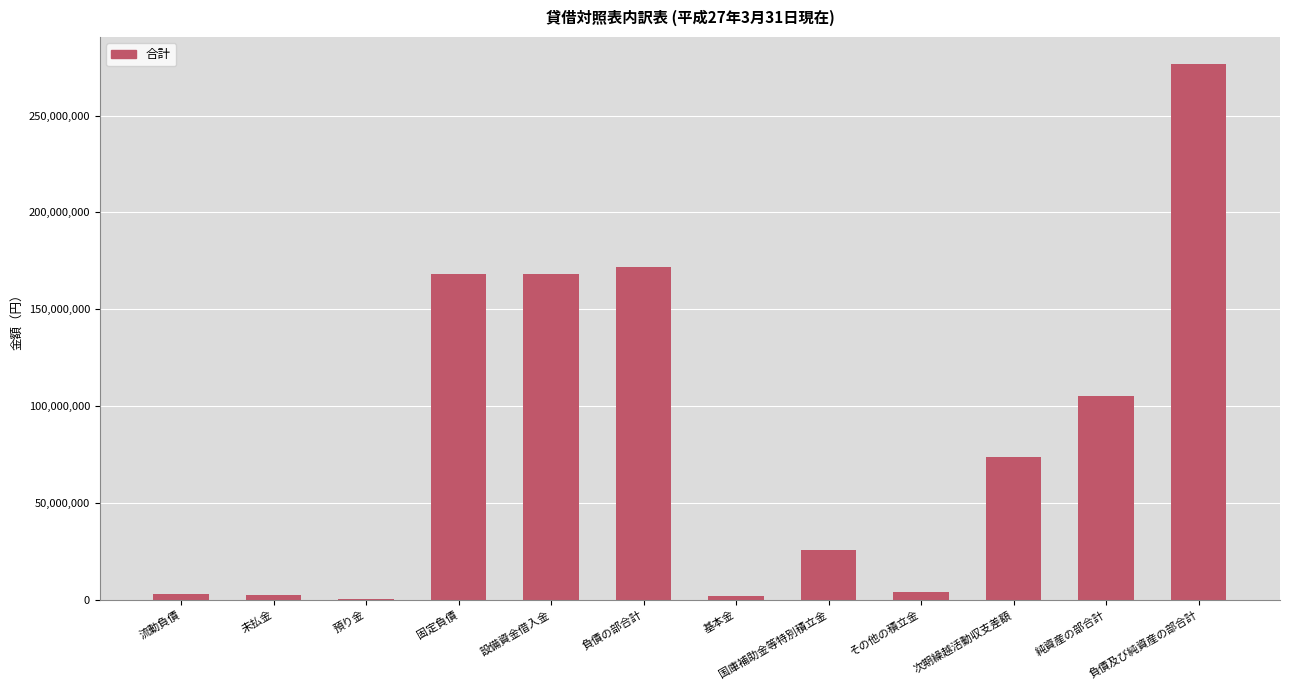

Which label corresponds to the largest value in the chart?

負債及び純資産の部合計